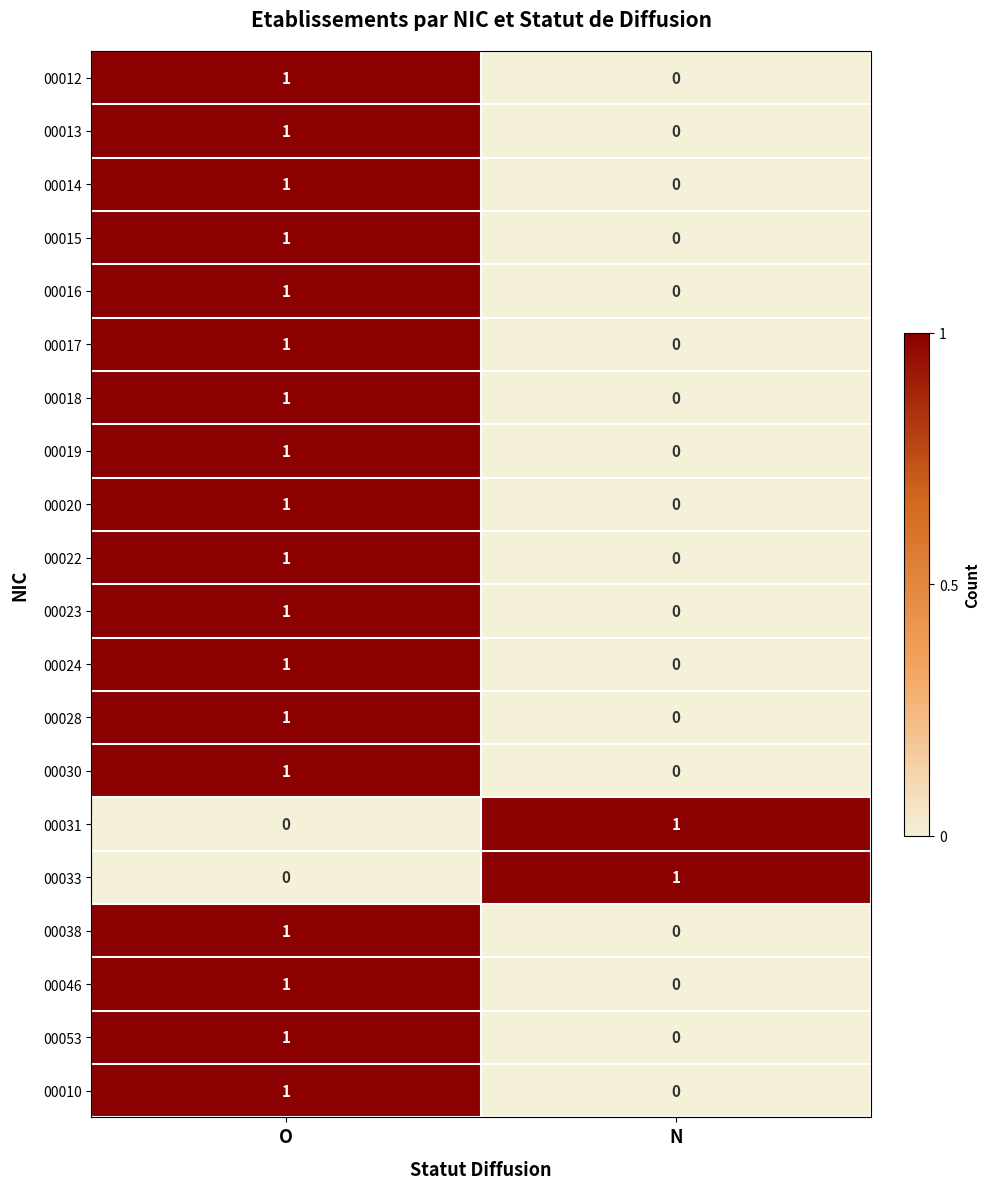

Is the value of 00031 at N greater than the value of 00014 at N?

Yes